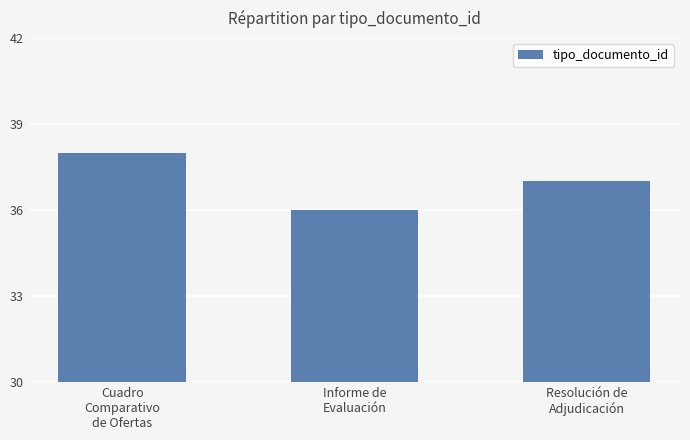

Does the chart contain any negative values?

No